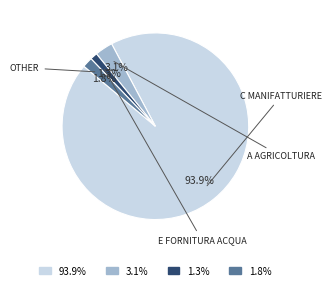

What is the majority slice?

93.9%